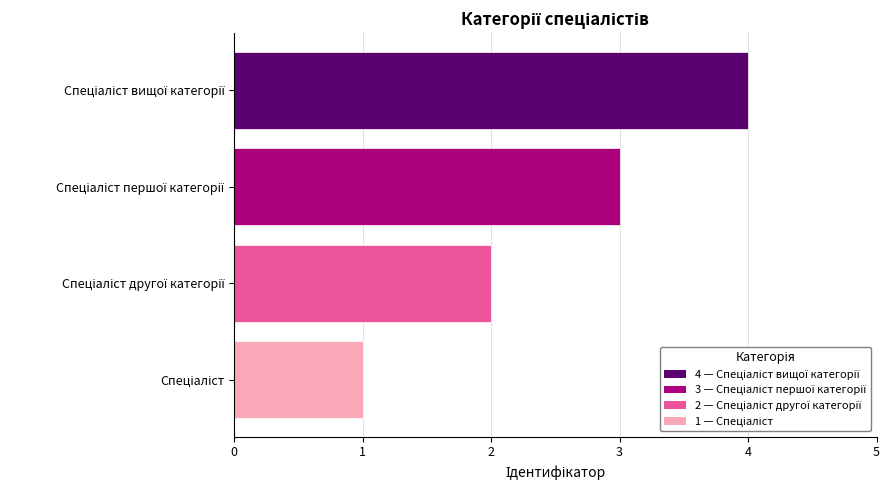

What is the difference between the maximum and minimum values?

3